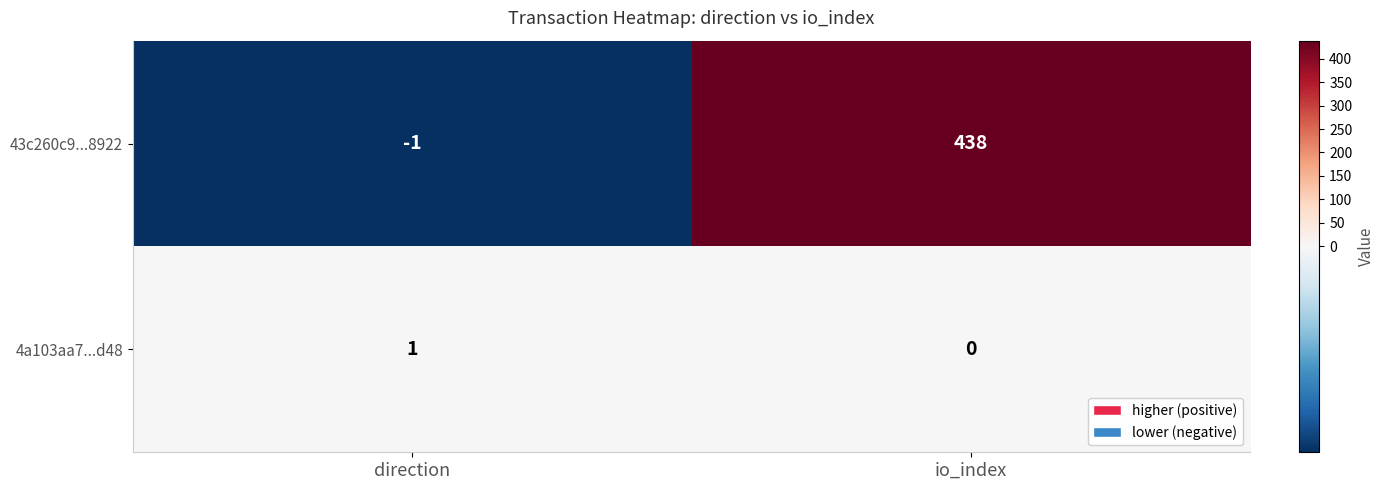

Reading right to left, extract all data points from this chart.

43c260c9...8922: 438	-1
4a103aa7...d48: 0	1